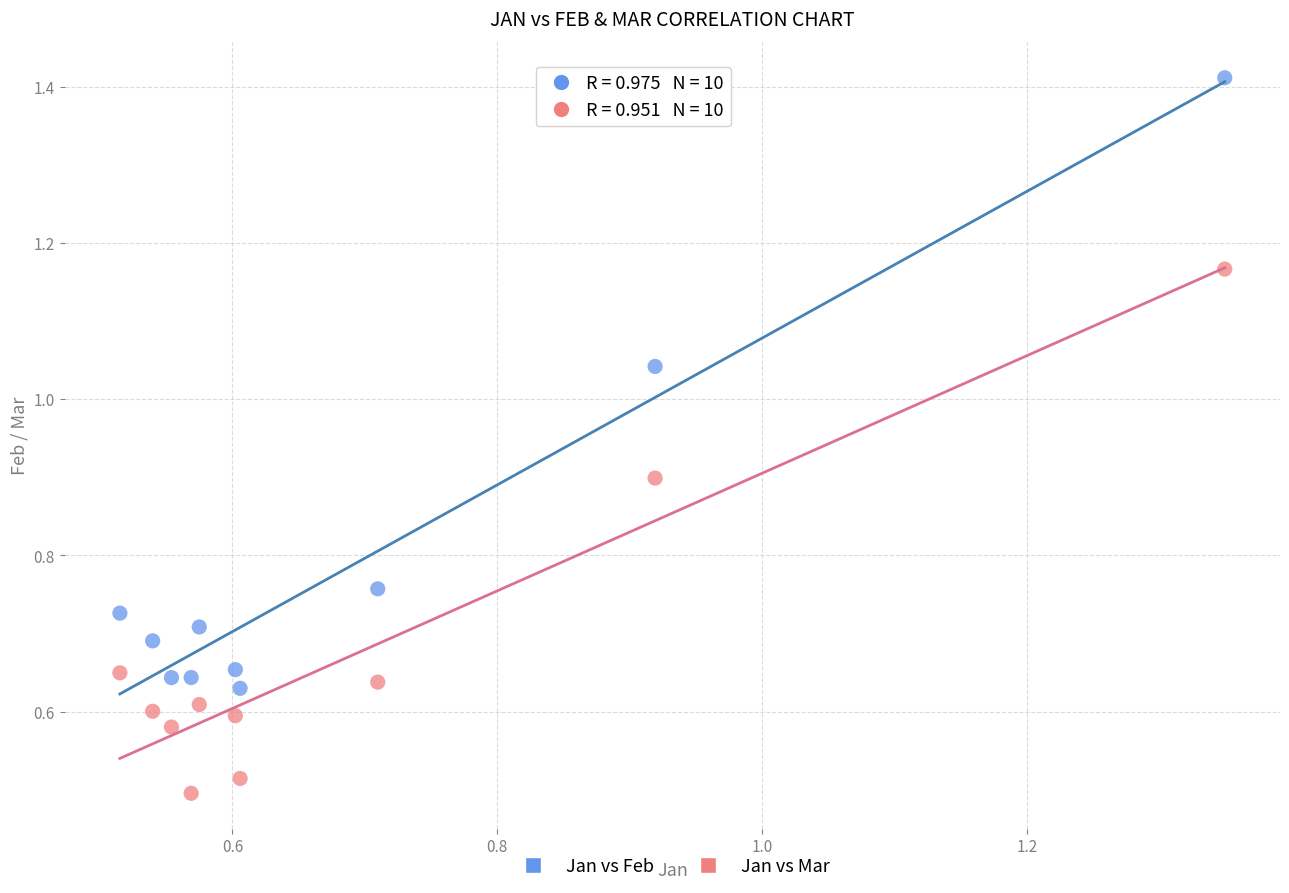

Which series contains the highest Y value?

Jan vs Feb